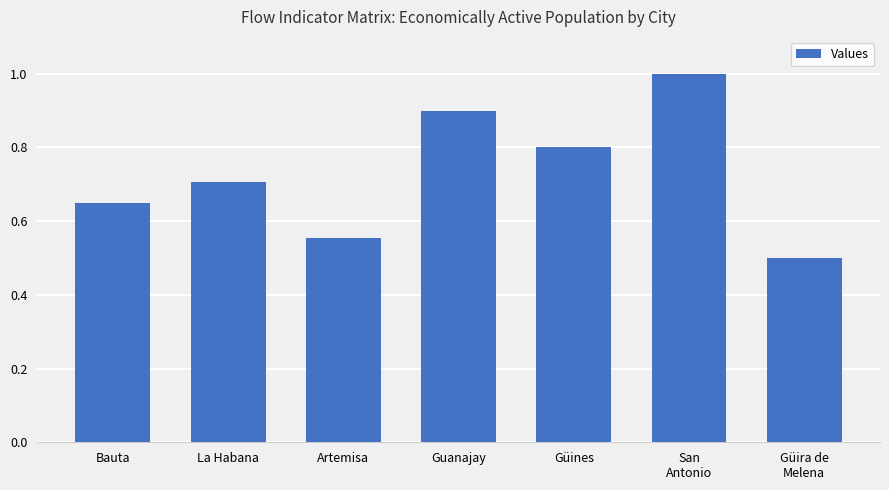

What position from the left is Bauta?

1